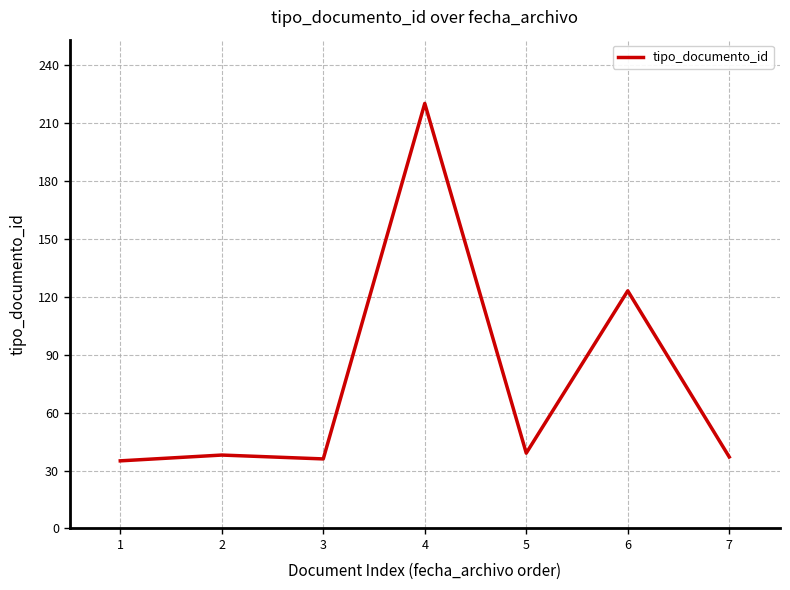

Read the value at 7, to the nearest 50.

50